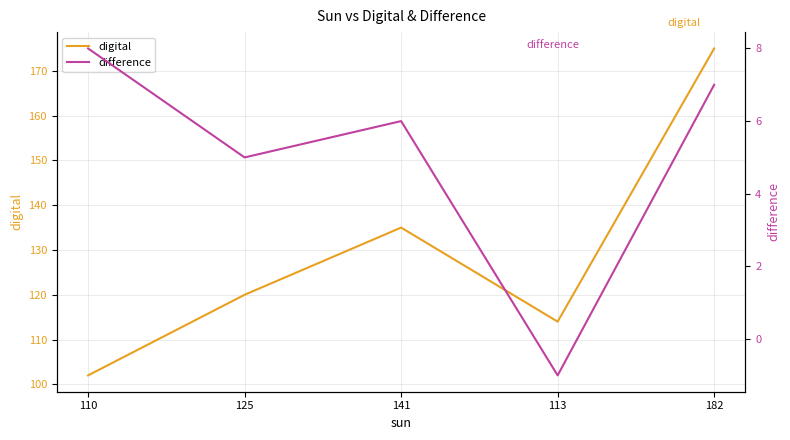

True or false: difference and digital cross at least once.

False